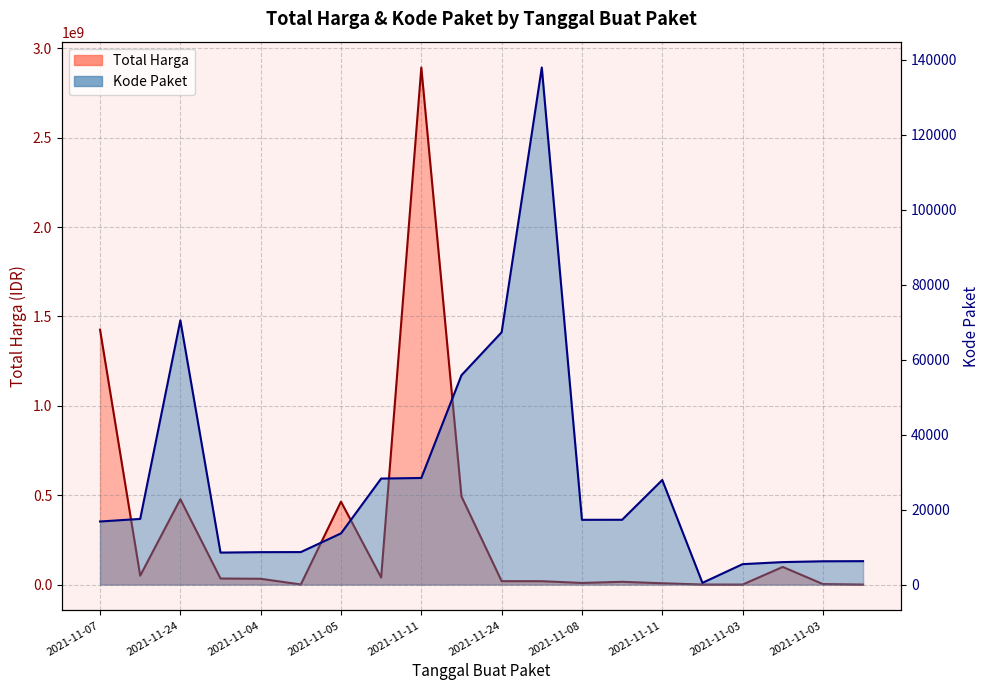

Between 2021-11-04 and 2021-11-03, which series saw the biggest shift?

Total Harga